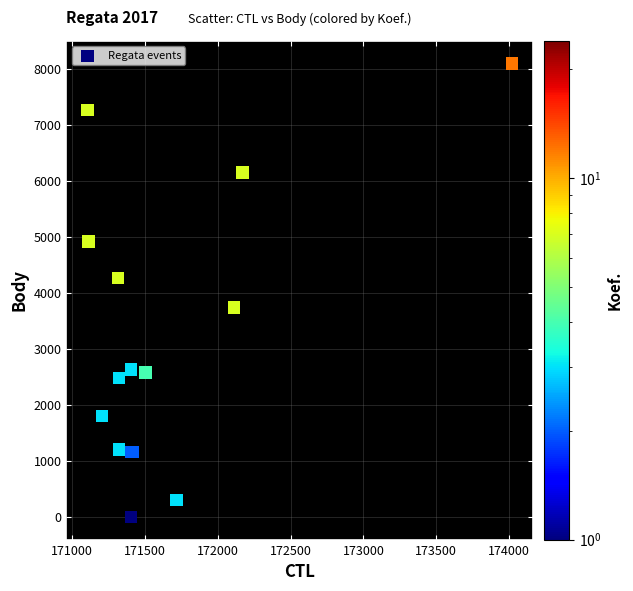

What Y value in the scatter plot is closest to 4050?

4264